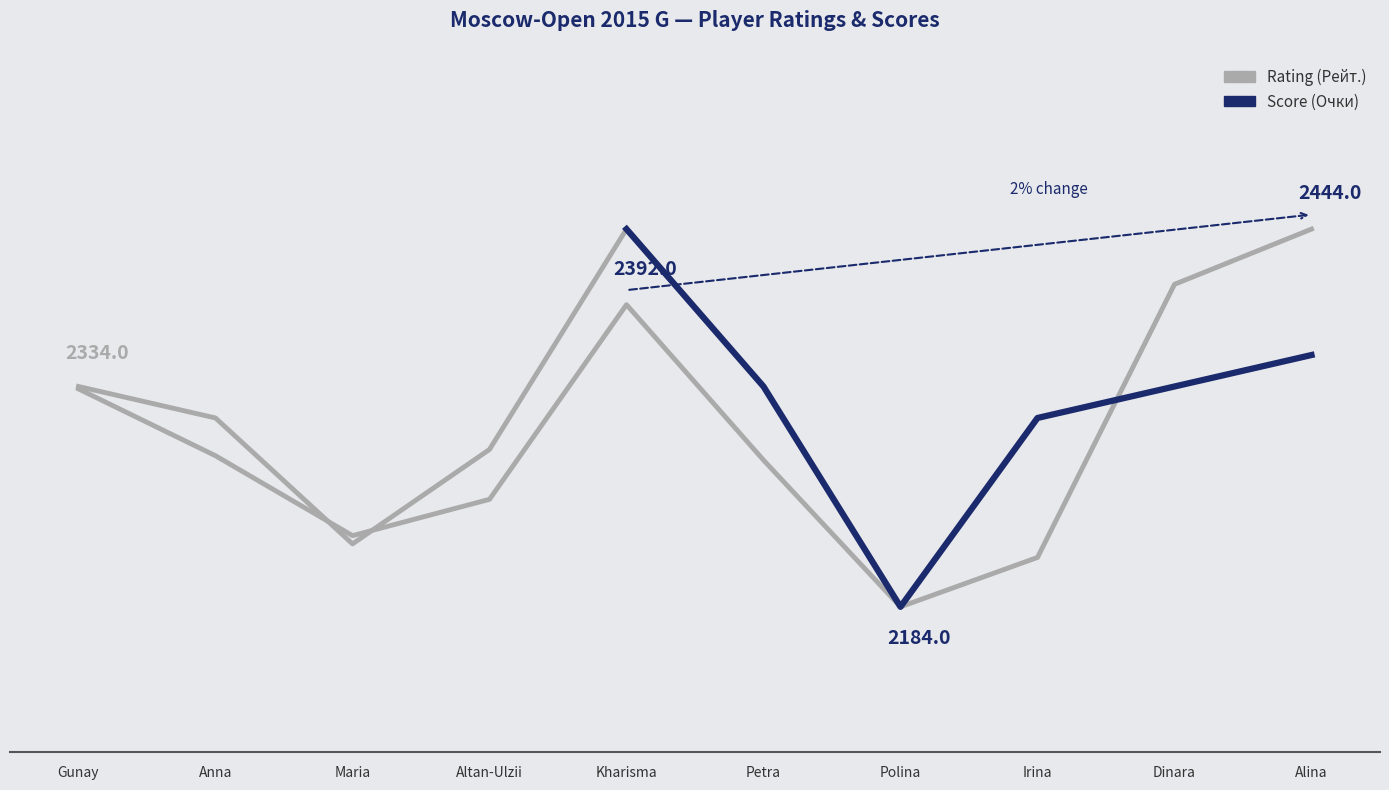

Which has a higher value, Anna or Maria?

Anna